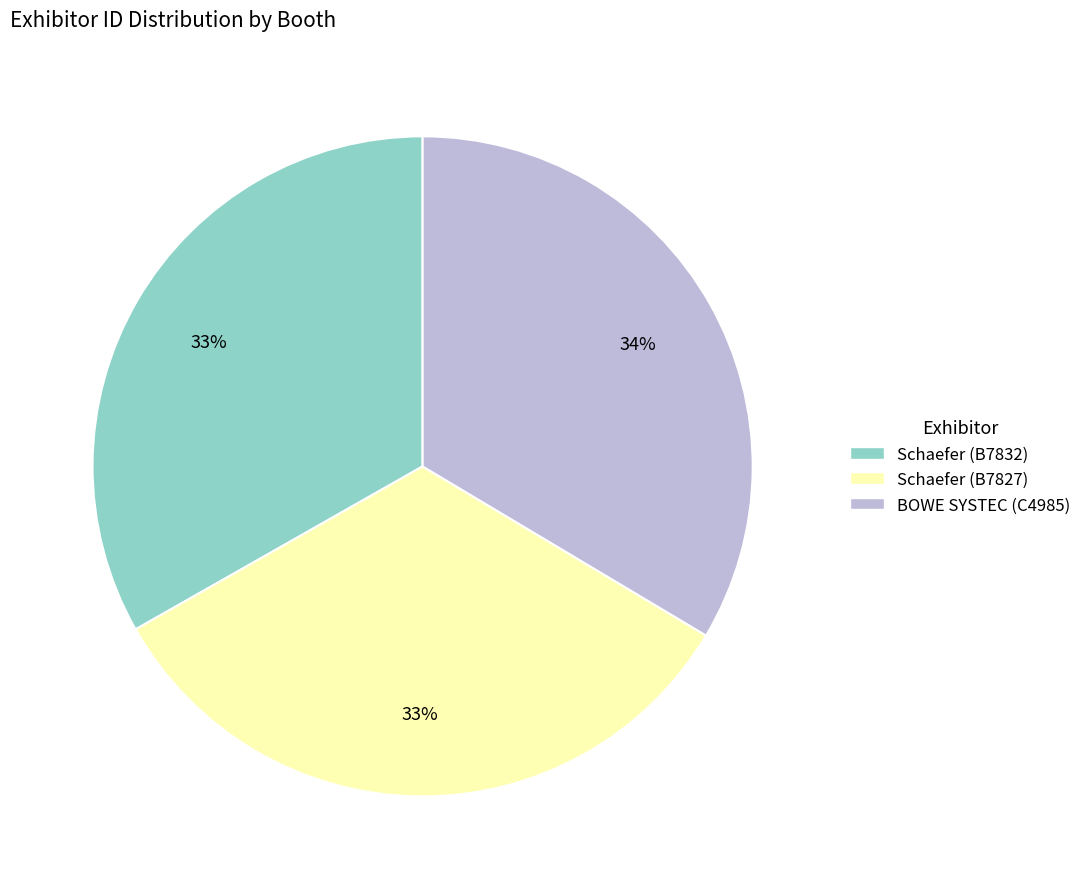

Is the sum of BOWE SYSTEC (C4985) and Schaefer (B7832) greater than half?

Yes